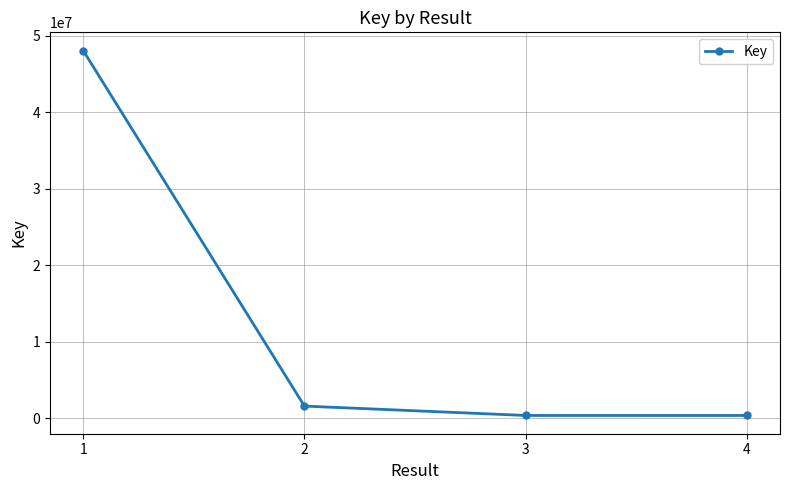

The value at 1 is 24161676. True or false?

False